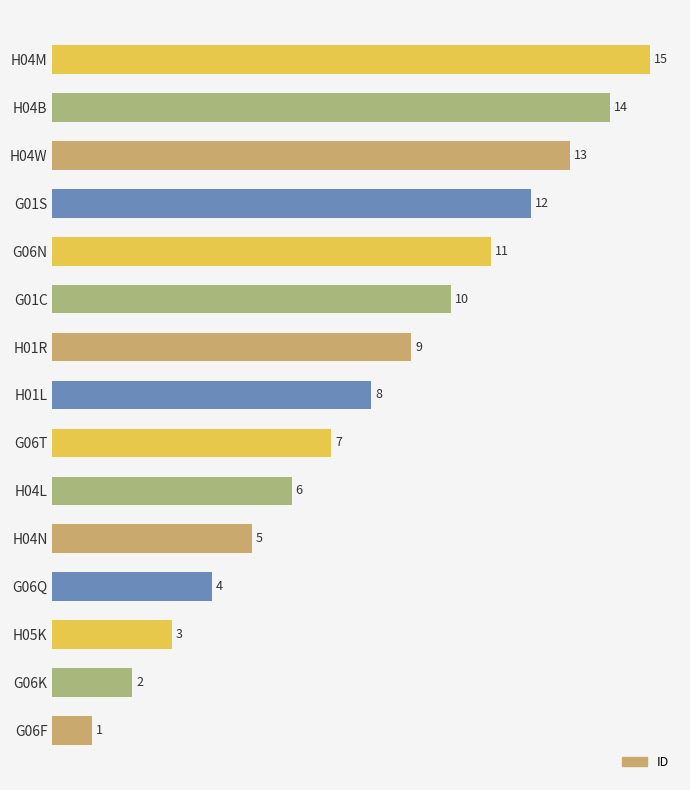

List the labels in order of value, largest first.

H04M, H04B, H04W, G01S, G06N, G01C, H01R, H01L, G06T, H04L, H04N, G06Q, H05K, G06K, G06F